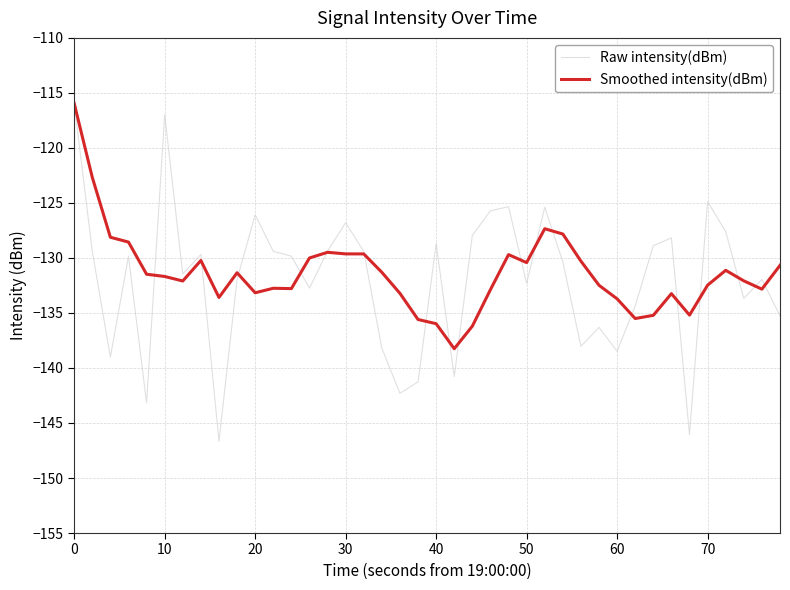

What is the average value of the Raw intensity(dBm) series?

-132.0